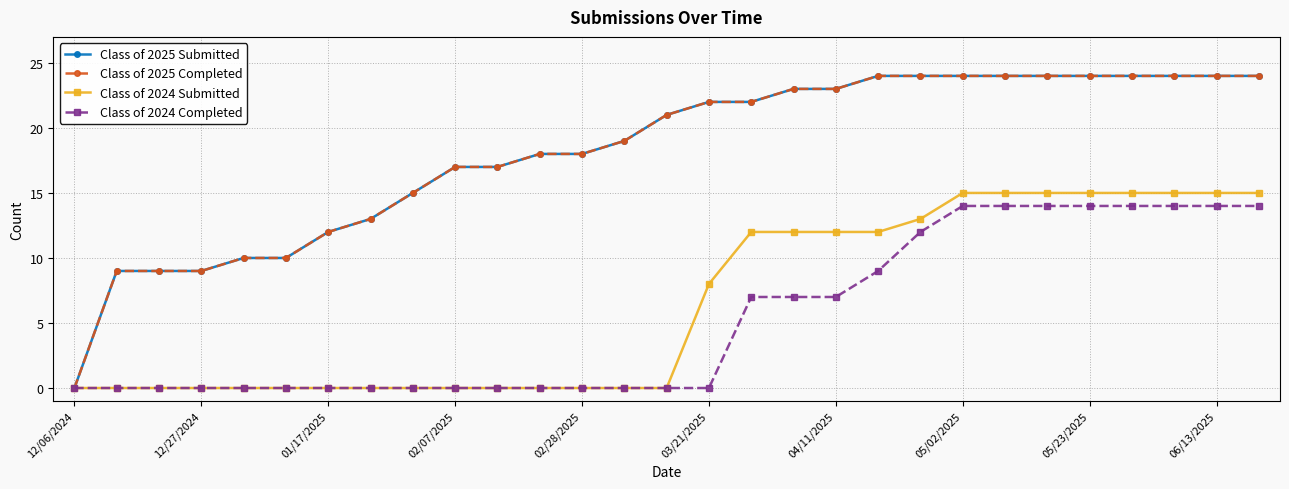

Does the chart have visible grid lines?

Yes